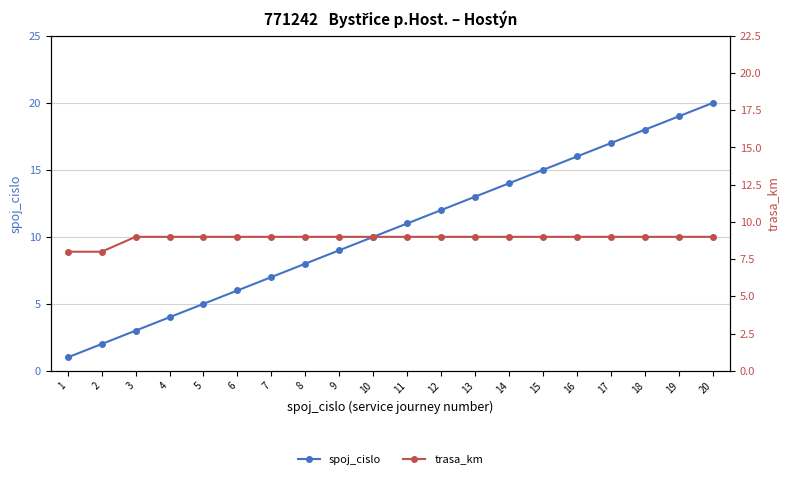

How many data points in spoj_cislo are less than 11?

10